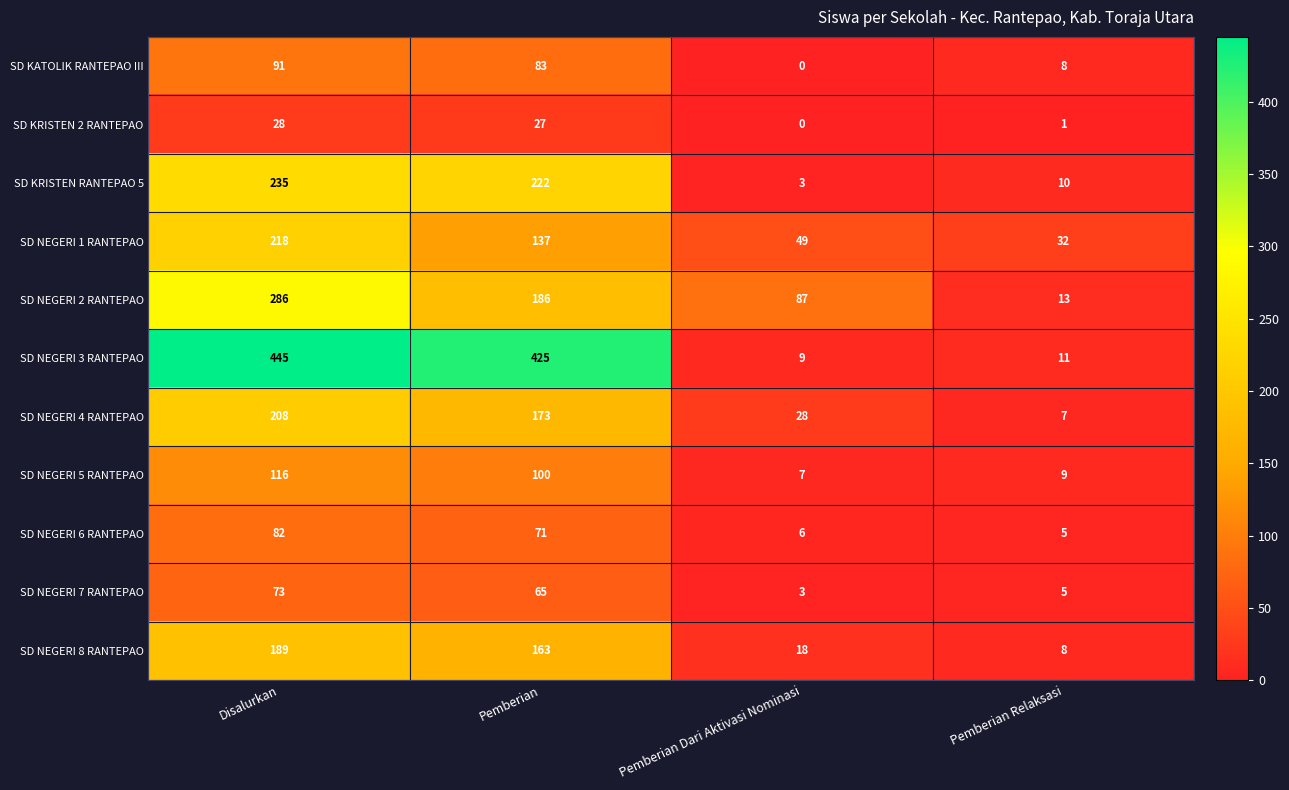

What is the minimum value for SD NEGERI 6 RANTEPAO?

5